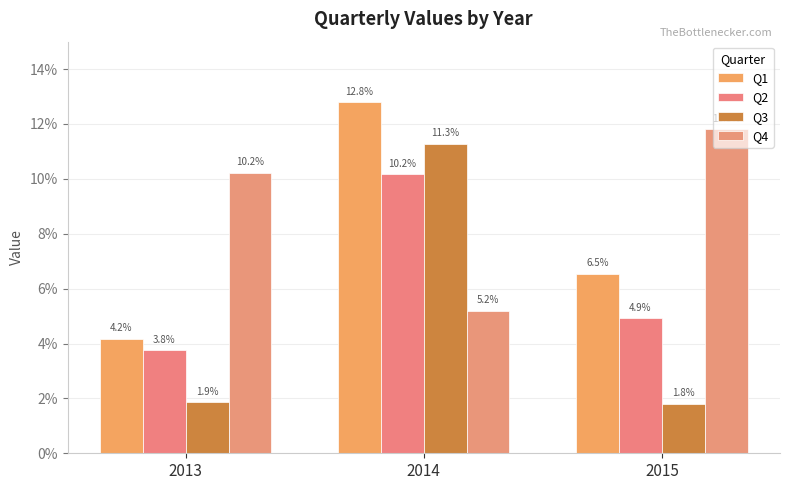

At which category does the chart reach its minimum across all series?

2015